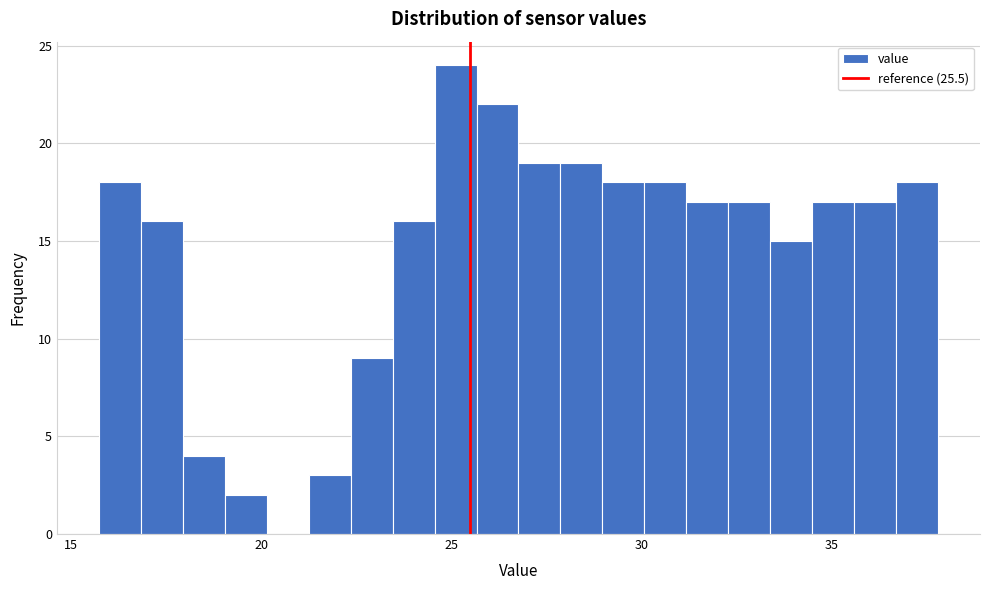

Read against the x-axis, roughly where is the centre of the tallest bar?

25.0